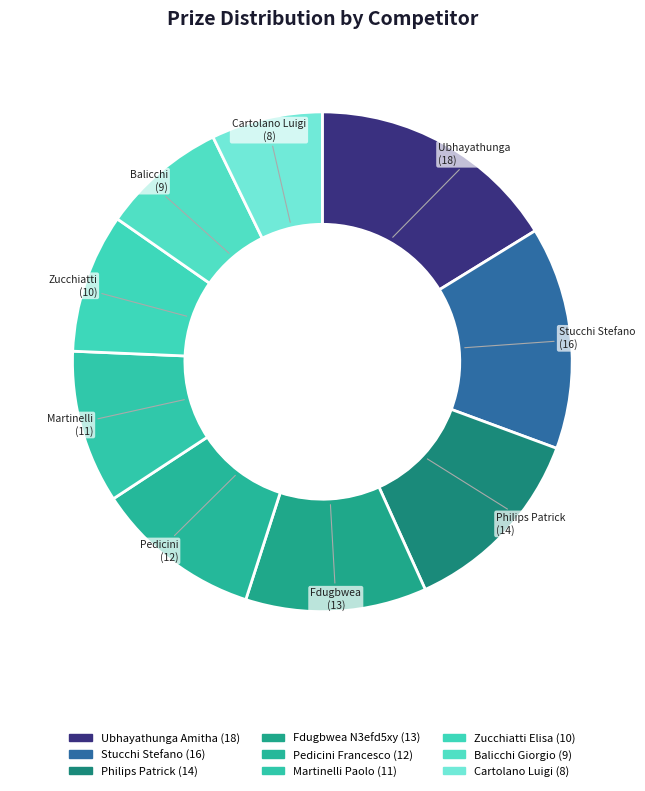

How many slices are in this pie chart?

9